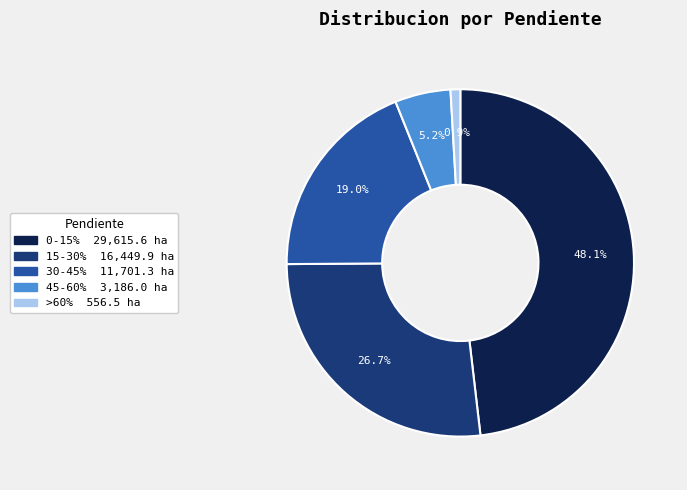

Do 15-30% and 45-60% together represent more than half of the pie?

No